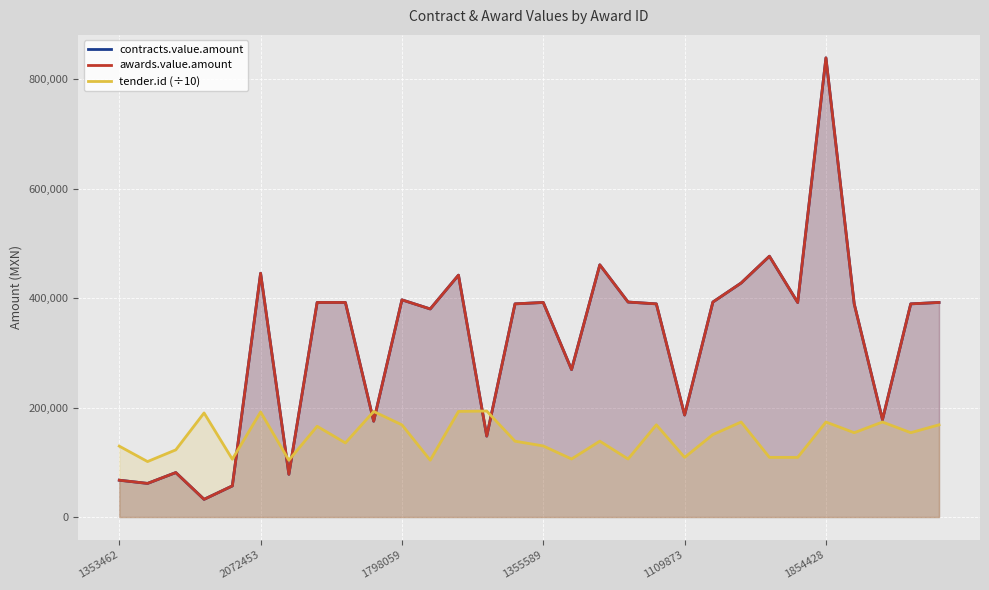

Reading right to left, what are all the values shown in this chart?

contracts.value.amount: 391932.0	389385.0	177936.0	389385.0	838755.0	391932.0	476406.0	427500.0	392700.0	186300.0	389367.0	392700.0	460692.0	269340.0	391932.0	389385.0	147798.0	441831.0	380100.0	396720.0	175080.0	391932.0	391932.0	78060.0	445263.0	56870.0	32342.7	81240.0	61425.0	67275.0
awards.value.amount: 391932.0	389385.0	177936.0	389385.0	838755.0	391932.0	476406.0	427500.0	392700.0	186300.0	389367.0	392700.0	460692.0	269340.0	391932.0	389385.0	147798.0	441831.0	380100.0	396720.0	175080.0	391932.0	391932.0	78060.0	445263.0	56870.0	32342.7	81240.0	61425.0	67275.0
tender.id (÷10): 168433.4	154076.0	173575.1	154041.1	173556.5	109005.7	109004.6	173553.4	150635.5	108946.2	168430.3	106016.9	138589.3	106016.8	129859.9	138519.2	193628.4	192921.4	103845.3	168385.9	192776.5	135391.6	165783.3	103773.9	191884.0	105618.6	190120.5	122720.0	101339.0	129506.4